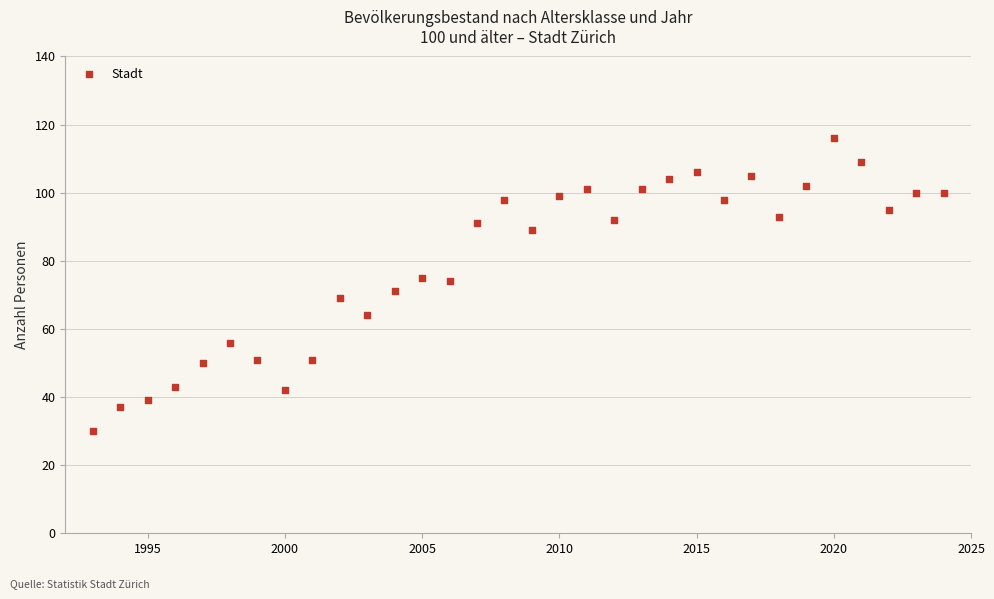

What is the range of X values (max minus min)?

31